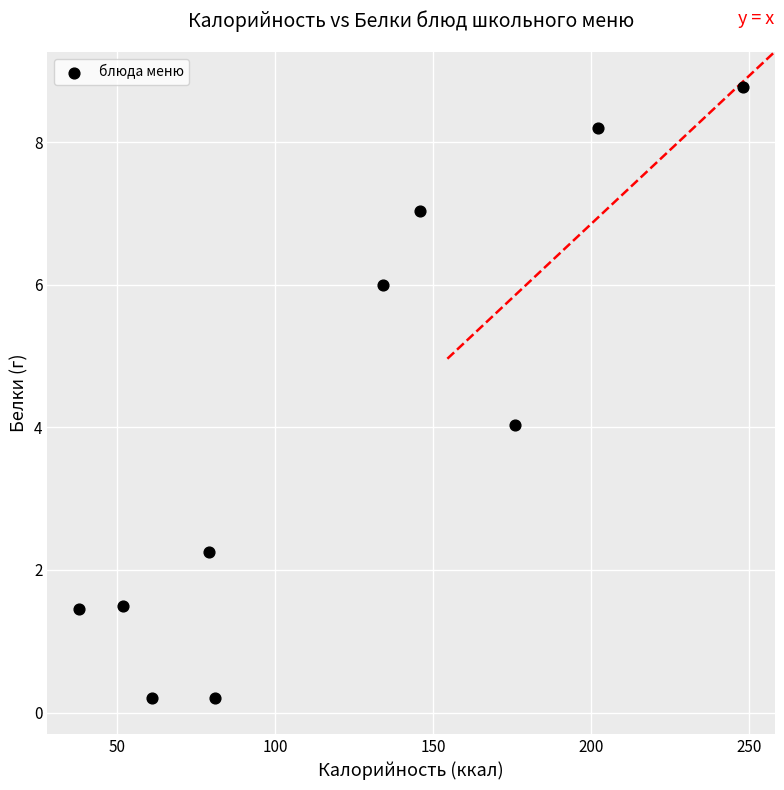

What is the average X value?

121.7